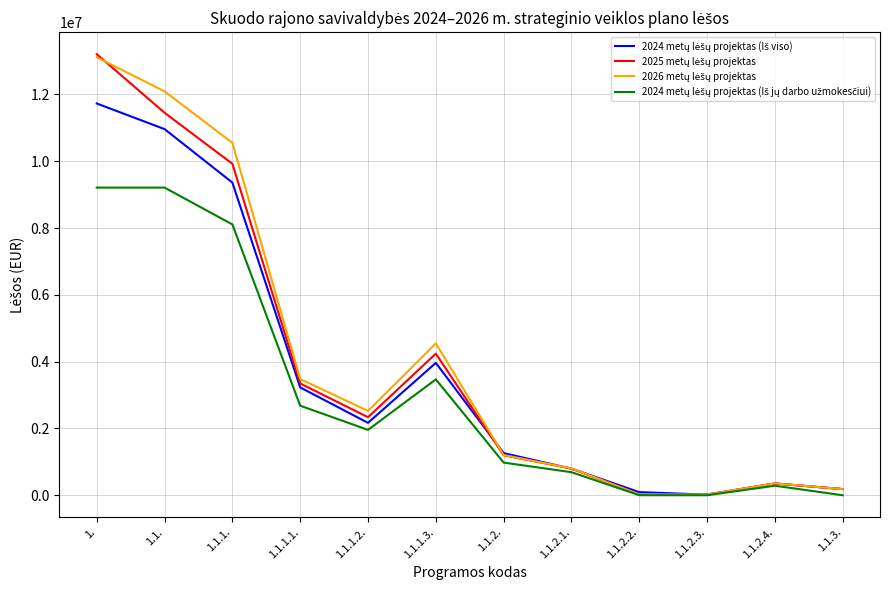

At which category is the sum across all series the highest?

1.